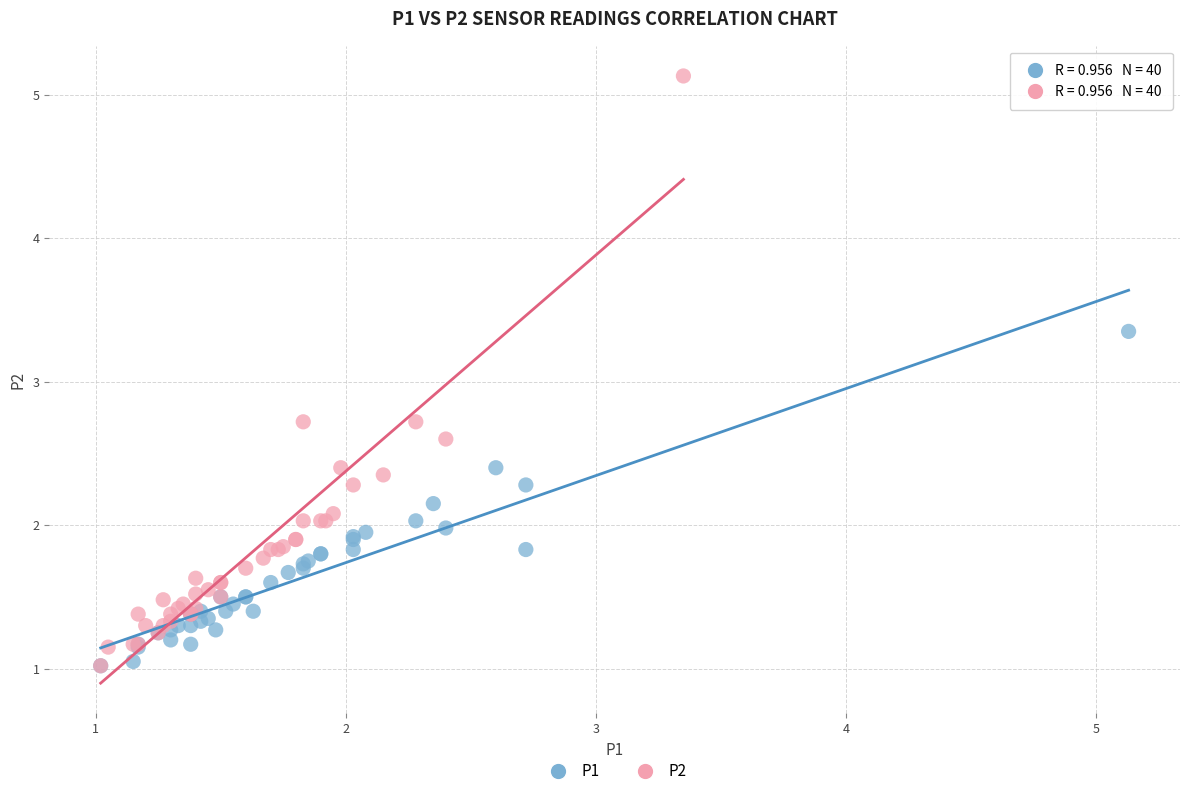

What are all the series names shown in the legend?

P1, P2